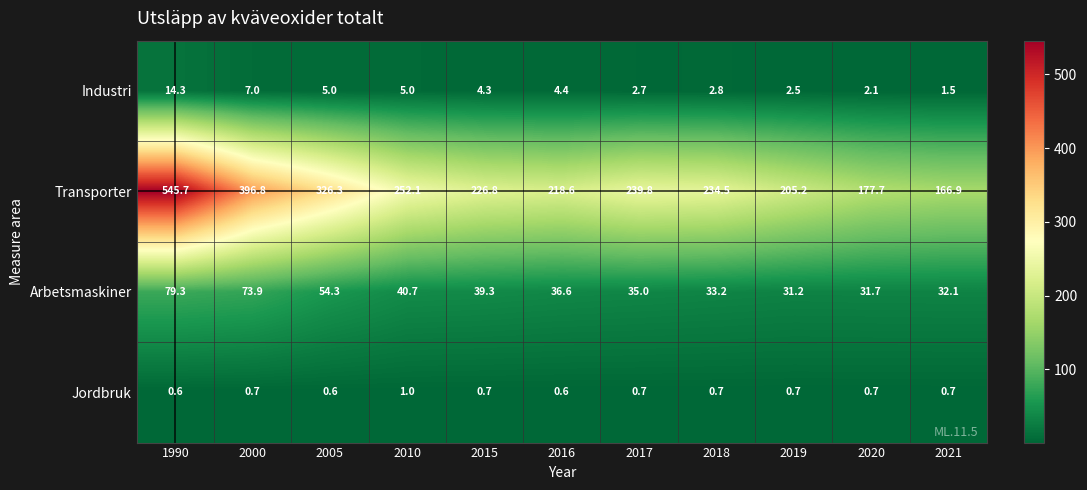

How many series are shown in this chart?

4